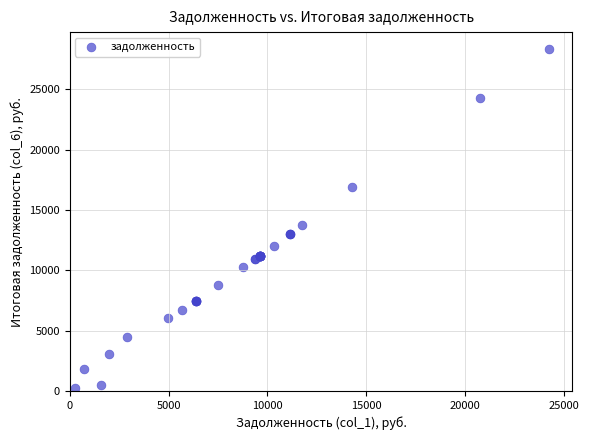

What Y value in the scatter plot is closest to 14292?

13755.7